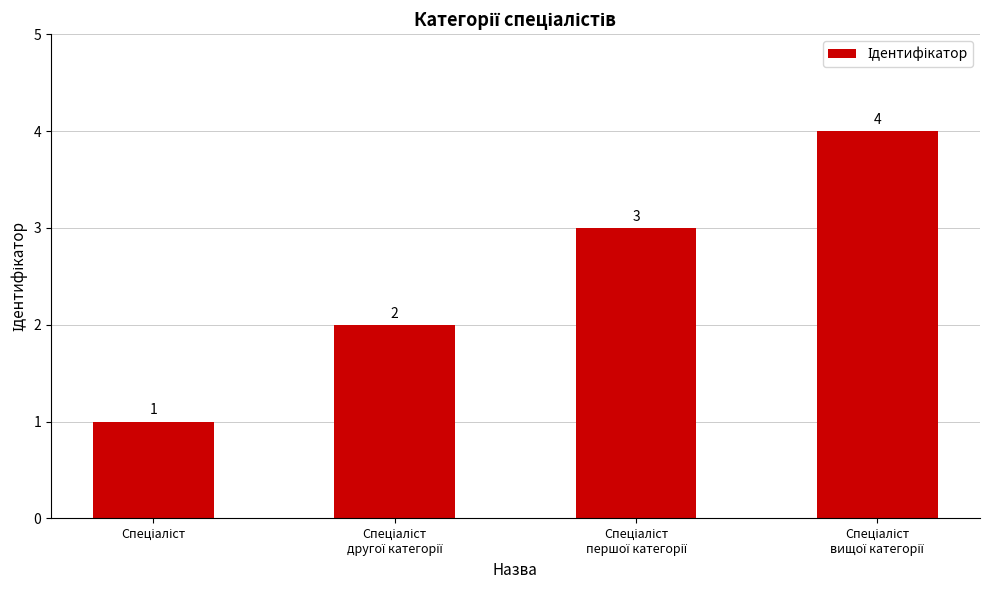

What is the value of the 3rd bar from the left?

3